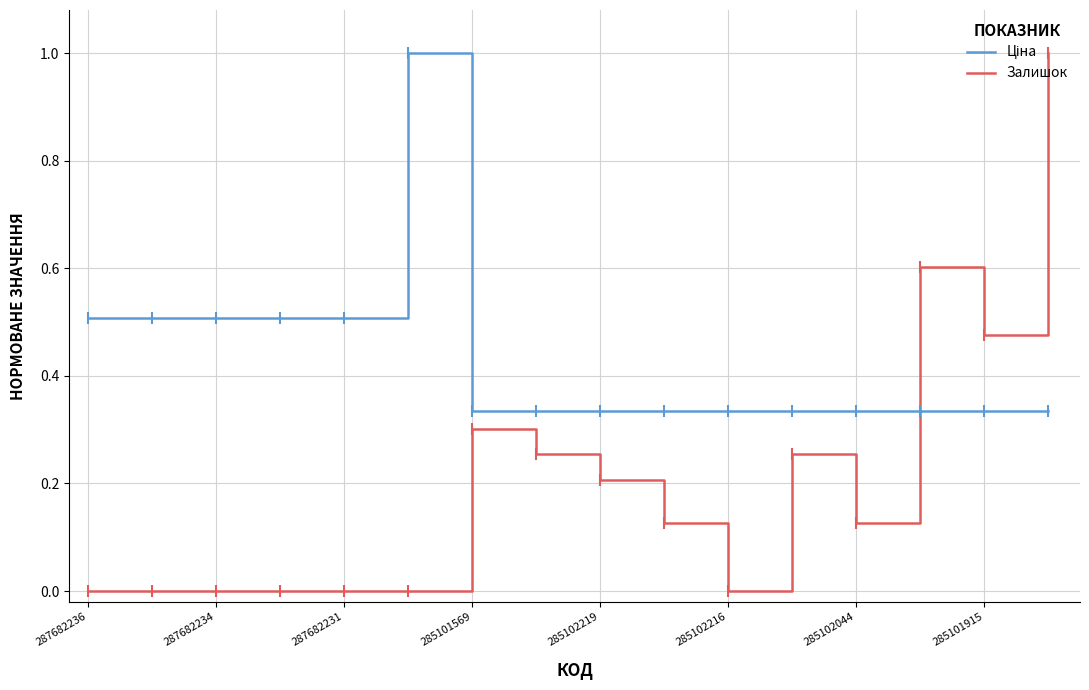

What is the maximum value shown in the chart?

1.0